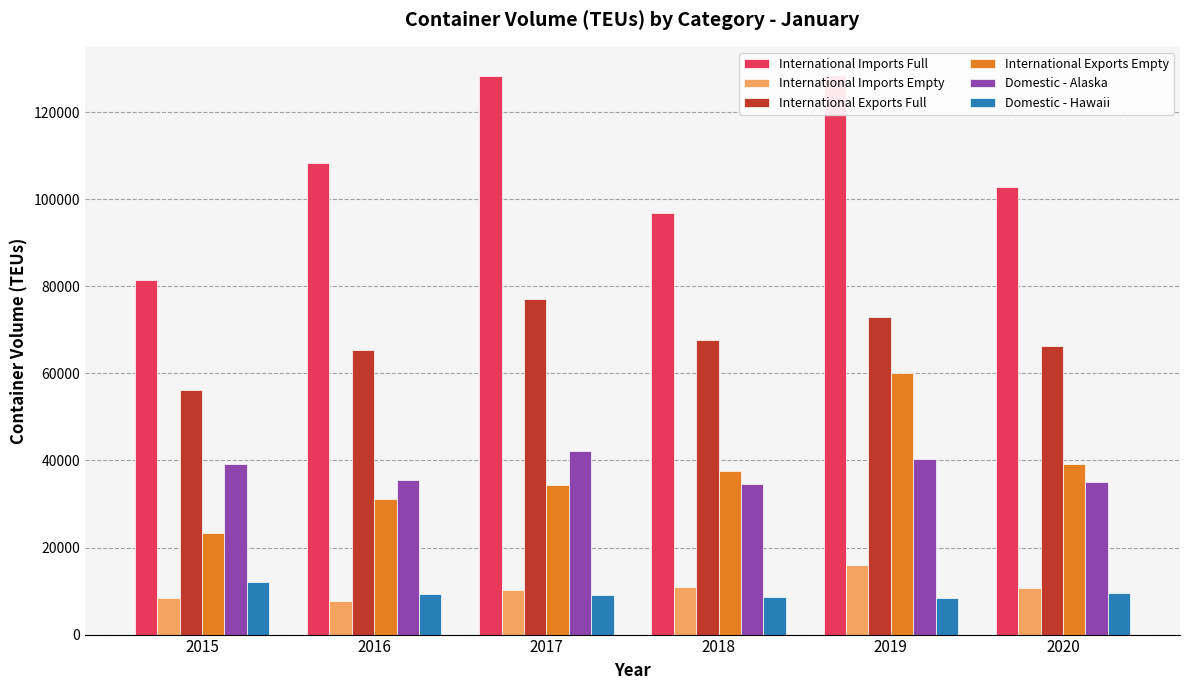

At how many categories does at least one series exceed 44443?

6